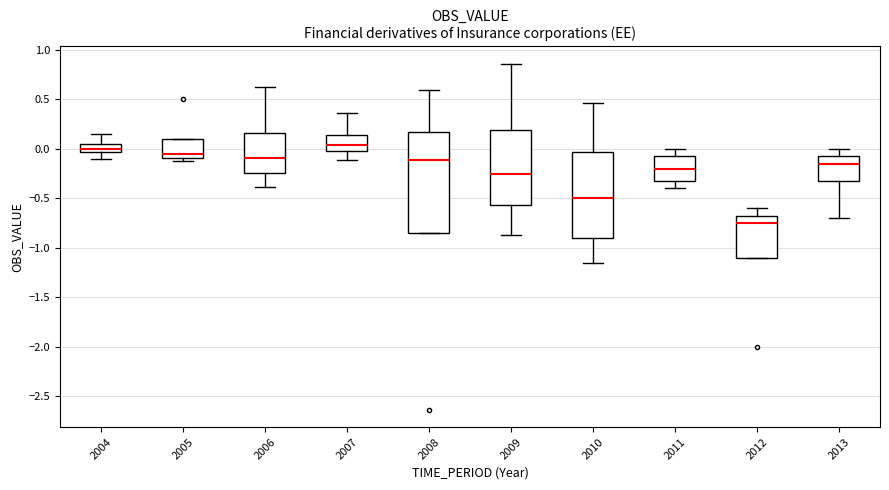

Reading left to right, transcribe this box plot: for each box, give where its median line is, the range the box spans, and where its two whiskers end, as read against the y-axis. The values are not printed on the chart, so give them approximately, as read against the axis.

2004: median 0.00, box -0.05 to 0.05, whiskers -0.10 to 0.15
2005: median -0.05, box -0.10 to 0.10, whiskers -0.10 (just below the box's lower edge) to 0.10
2006: median -0.10, box -0.25 to 0.15, whiskers -0.40 to 0.60
2007: median 0.05, box 0.00 to 0.15, whiskers -0.10 to 0.35
2008: median -0.10, box -0.85 to 0.15, whiskers -0.85 to 0.60
2009: median -0.25, box -0.55 to 0.20, whiskers -0.85 to 0.85
2010: median -0.50, box -0.90 to -0.05, whiskers -1.15 to 0.45
2011: median -0.20, box -0.30 to -0.05, whiskers -0.40 to 0.00
2012: median -0.75, box -1.10 to -0.65, whiskers -1.10 to -0.60
2013: median -0.15, box -0.30 to -0.05, whiskers -0.70 to 0.00